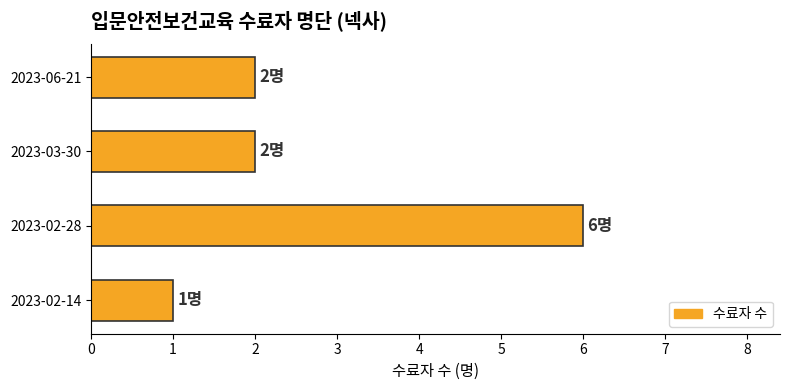

How many categories are shown in the chart?

4